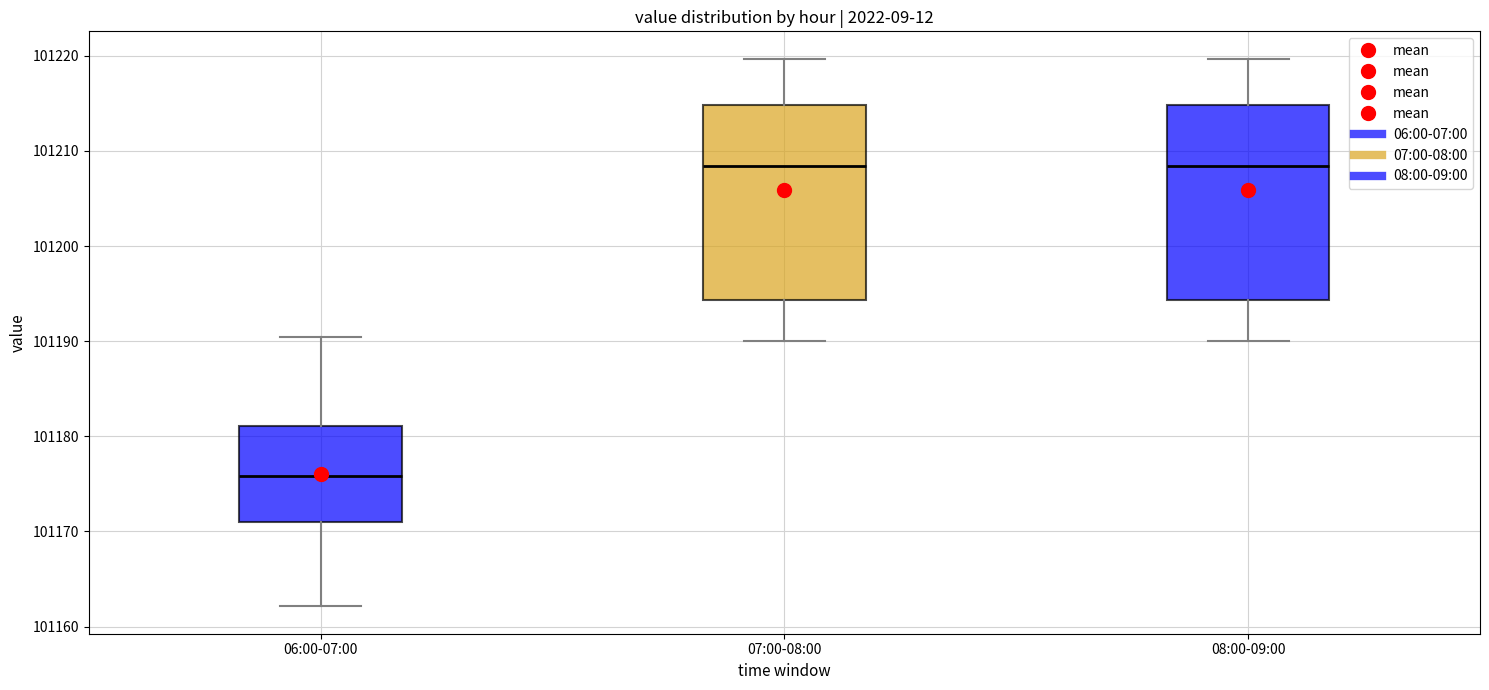

Reading left to right, read every box against the y-axis: the position of its median line, the range the box covers, and the ends of its whiskers. The values are not printed on the chart, so give them approximately, as read against the axis.

06:00-07:00: median 101176, box 101171 to 101181, whiskers 101162 to 101190
07:00-08:00: median 101208, box 101194 to 101215, whiskers 101190 to 101220
08:00-09:00: median 101208, box 101194 to 101215, whiskers 101190 to 101220